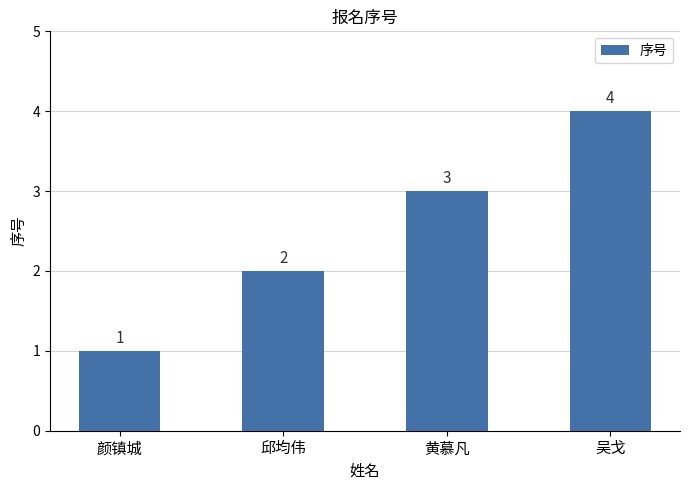

Which category has the lowest value across all series?

颜镇城